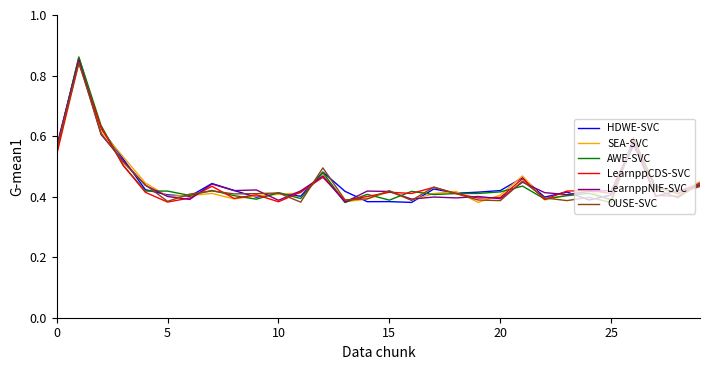

What are all the series names shown in the legend?

HDWE-SVC, SEA-SVC, AWE-SVC, LearnppCDS-SVC, LearnppNIE-SVC, OUSE-SVC